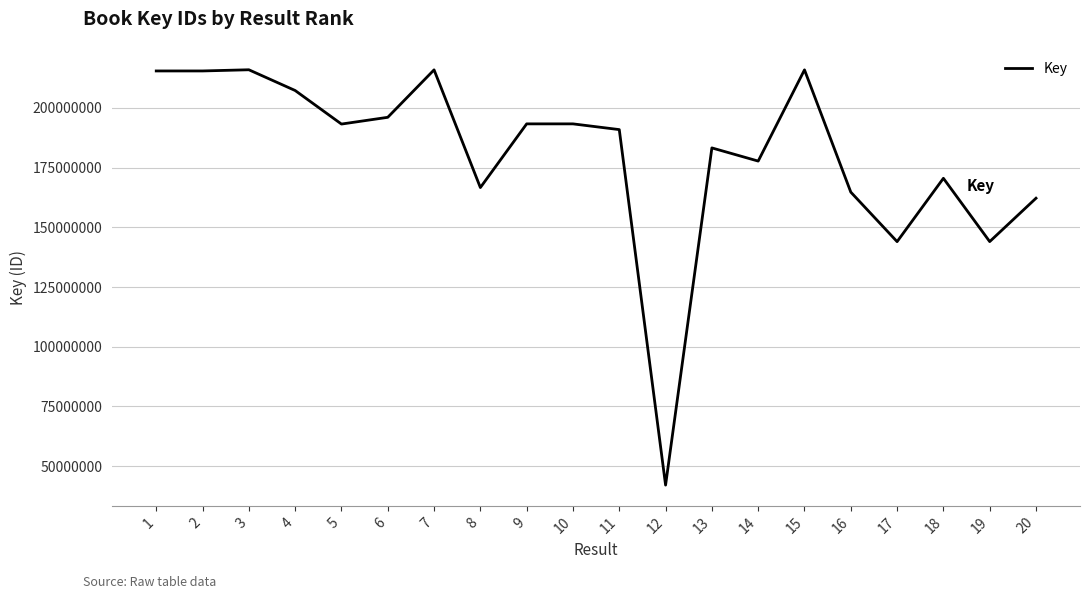

Is this an area chart (filled region under the line)?

No